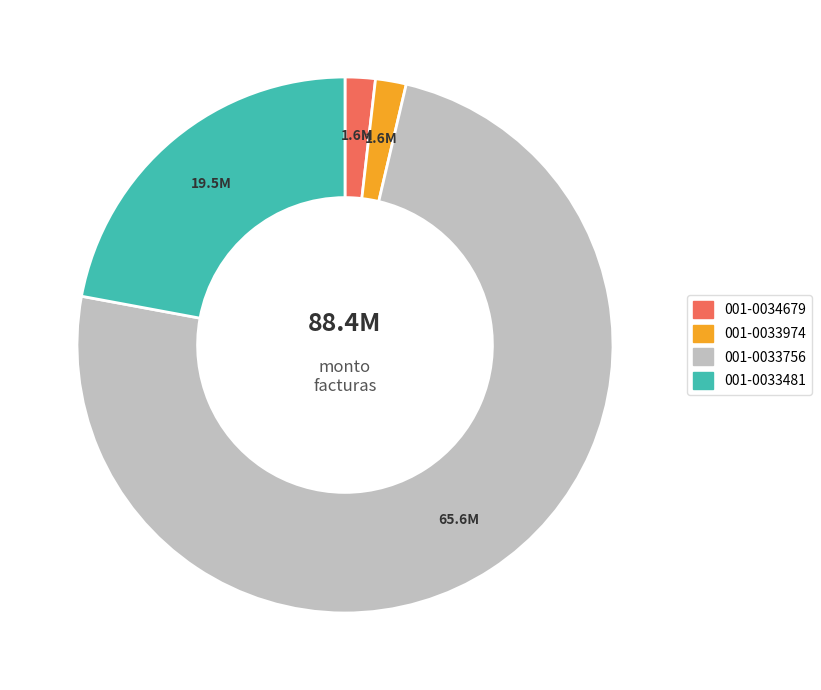

Combined, do 001-0033974 and 001-0033756 account for over 50%?

Yes